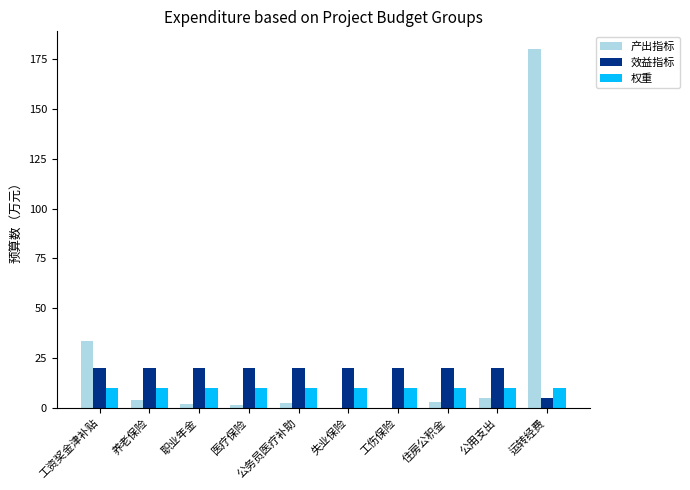

The value of 效益指标 at 养老保险 is 20.0. True or false?

True